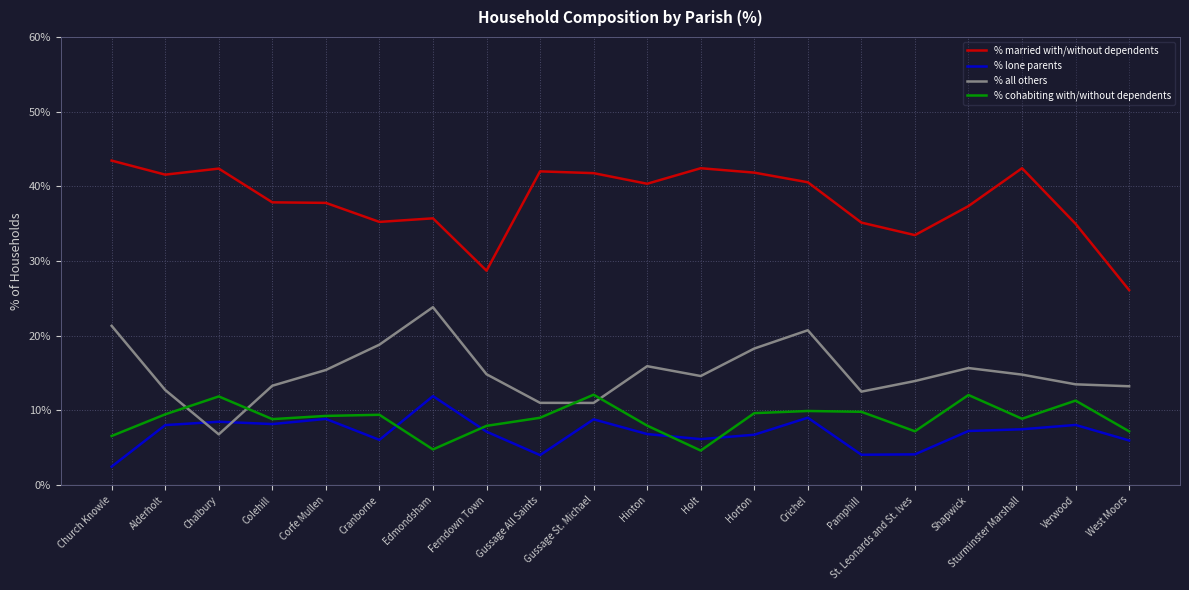

What is the minimum value for % all others?

6.8